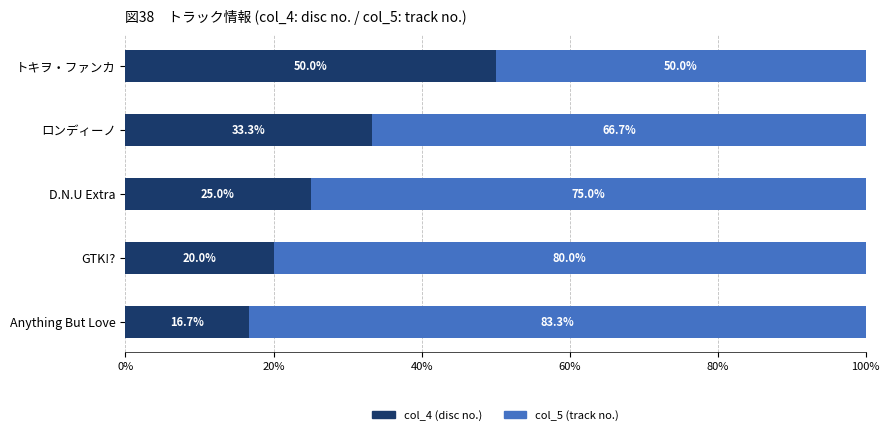

At which label is col_4 (disc no.) closest to 33?

ロンディーノ